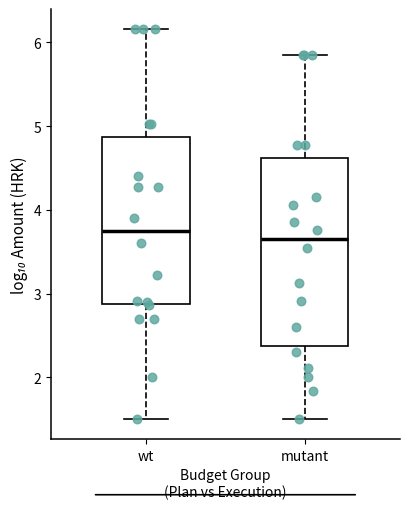

Which box is the tallest, from its lower edge to its upper edge?

mutant